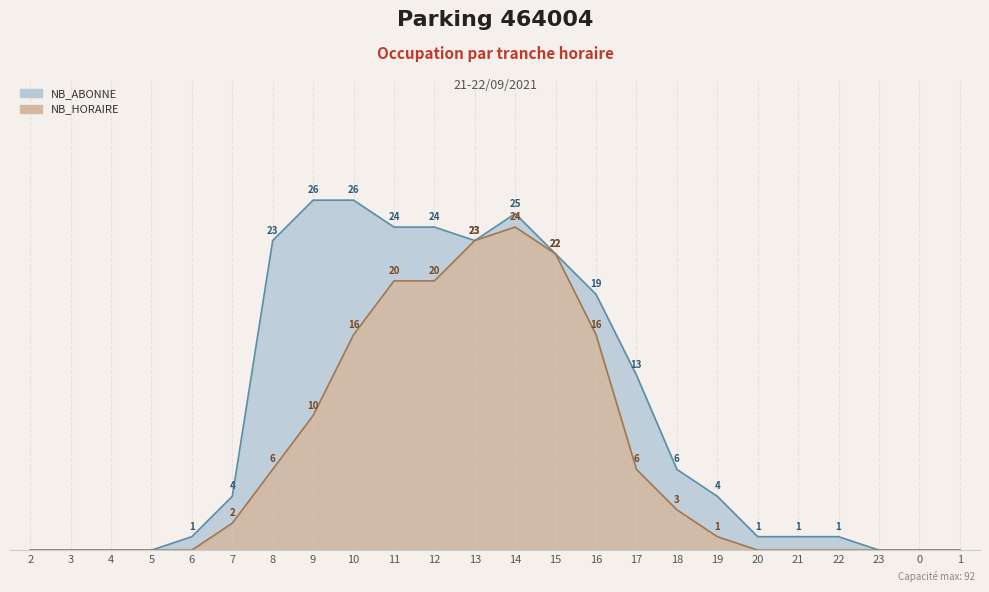

The NB_HORAIRE series shows 0 at 20. True or false?

True